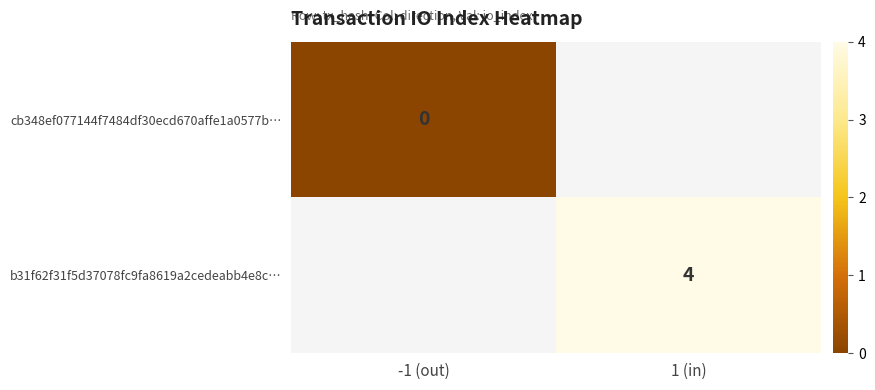

How many series are shown in this chart?

2